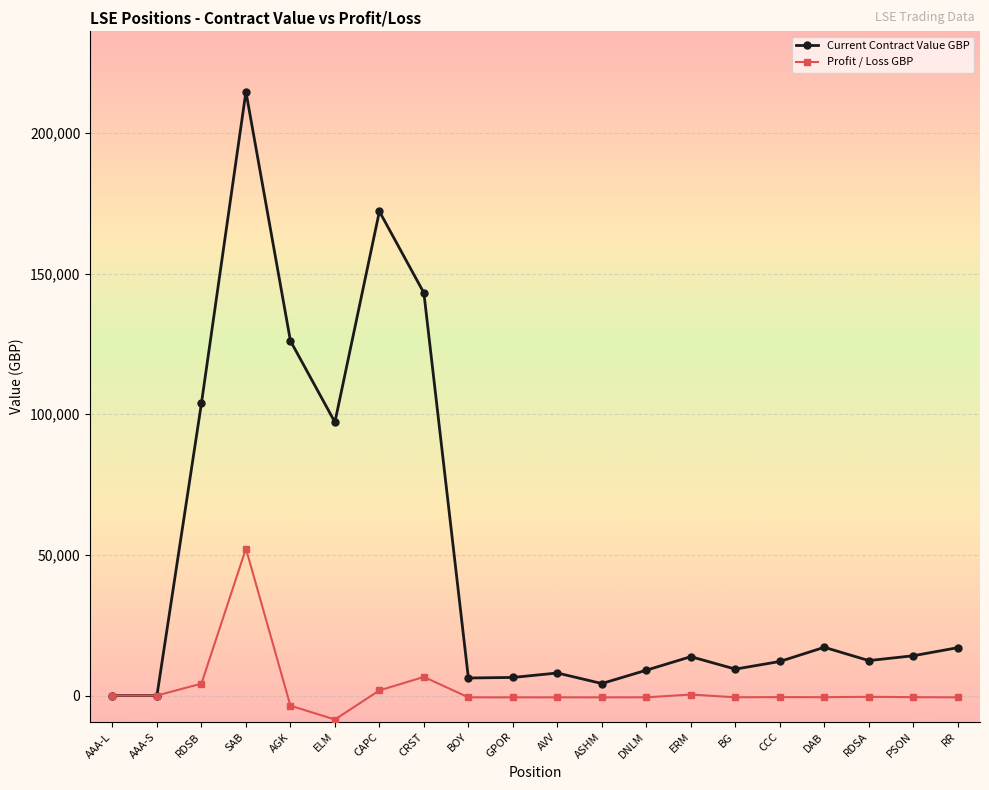

At which category is the sum across all series the highest?

SAB